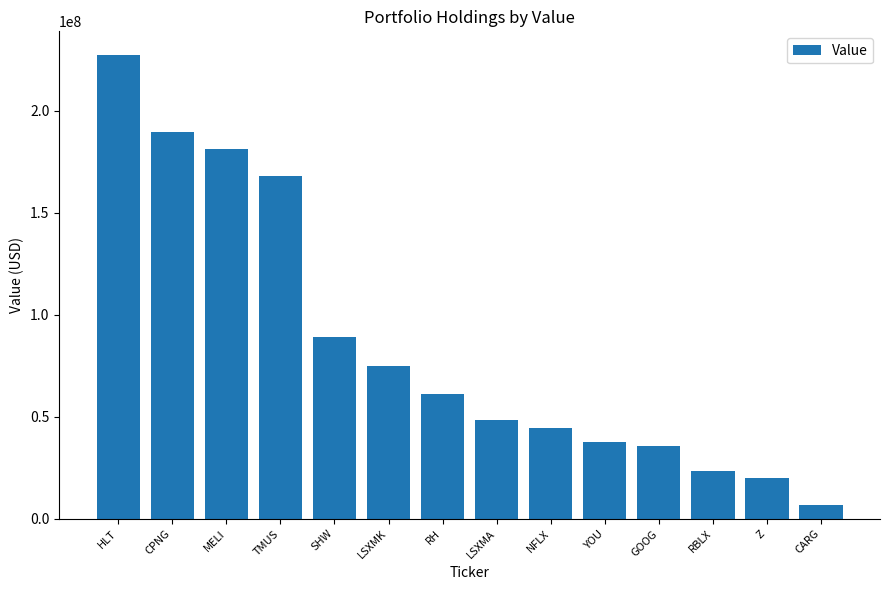

How many series are shown in this chart?

1